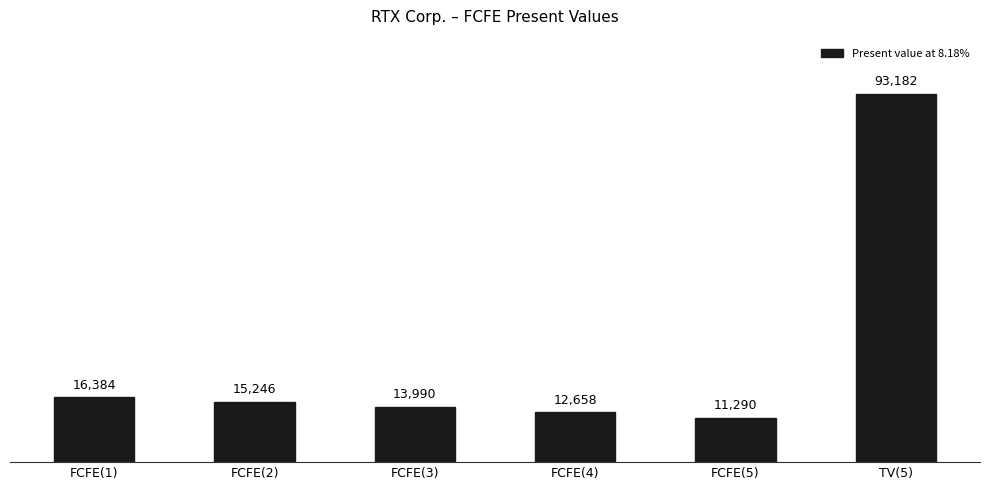

Where is the data nearest to the value 52236?

FCFE(1)